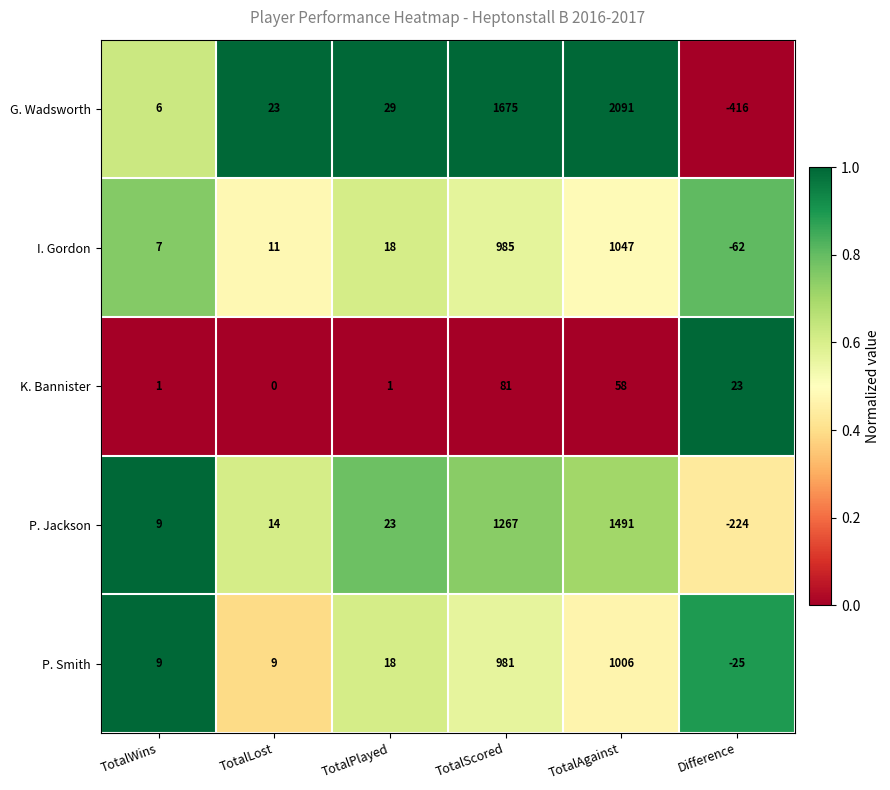

At which category does the chart reach its minimum across all series?

Difference